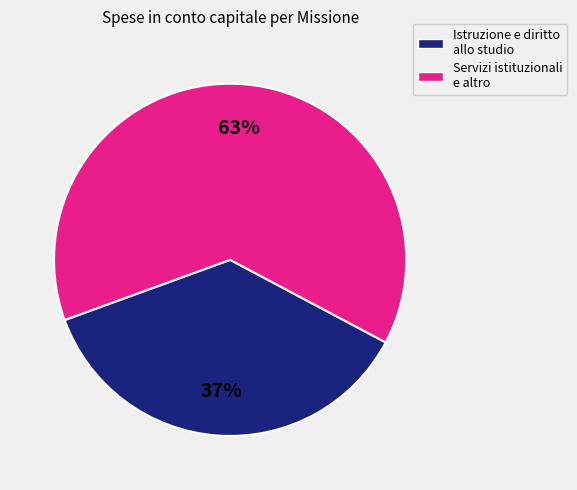

How many slices are in this pie chart?

2